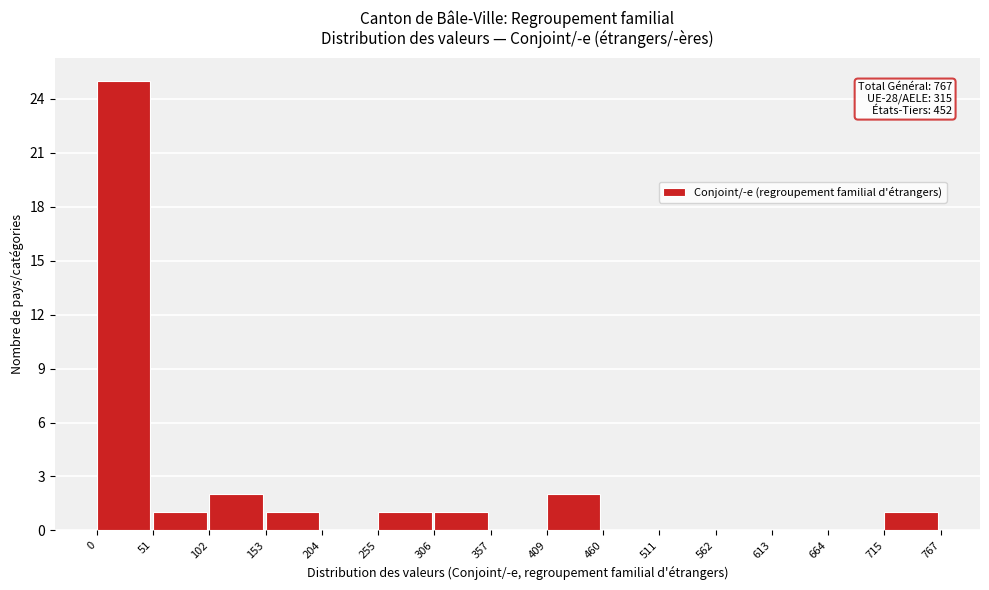

Over which range of the x-axis is the bar tallest?

0 to 51